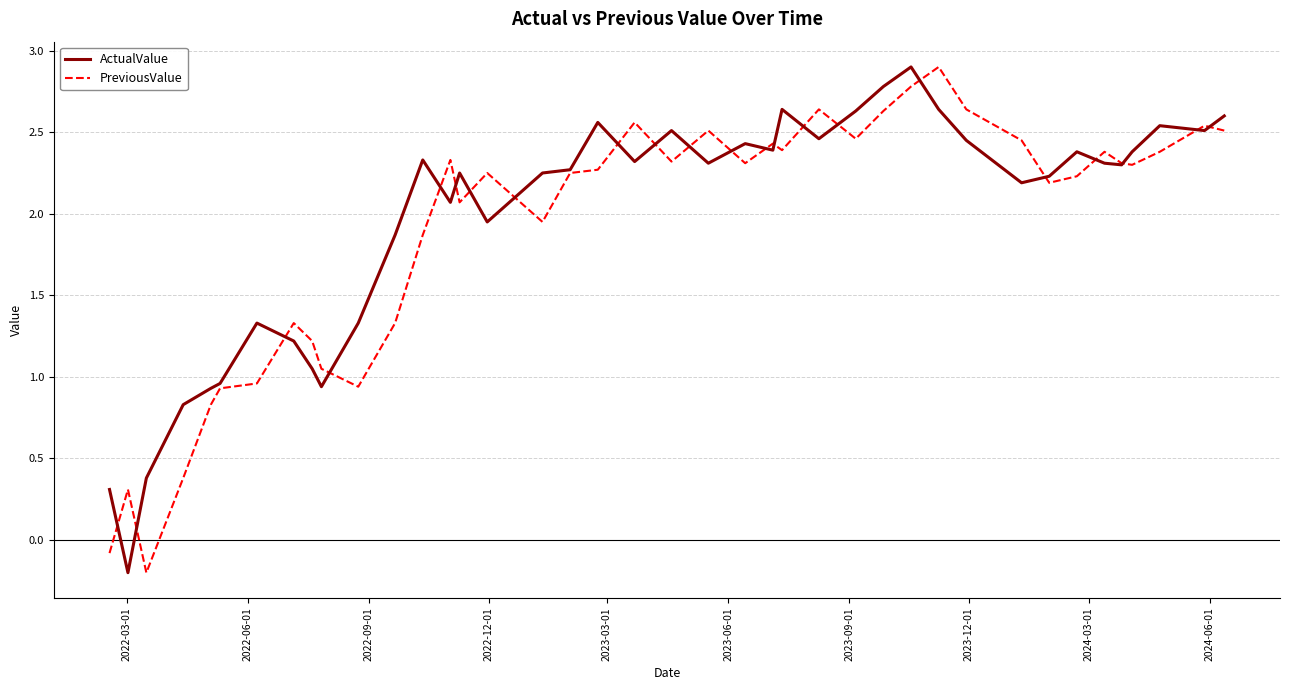

What is the maximum value for PreviousValue?

2.9